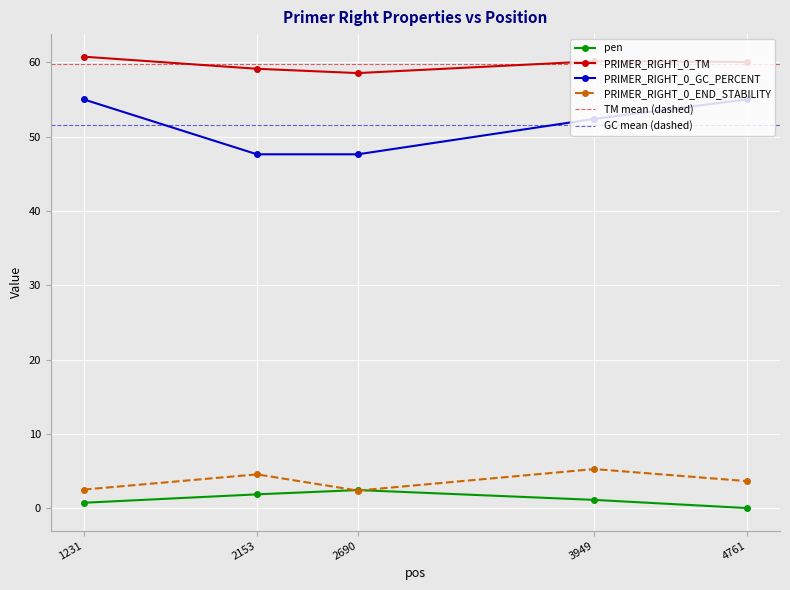

What is the approximate value of PRIMER_RIGHT_0_TM at 3949?

60.1